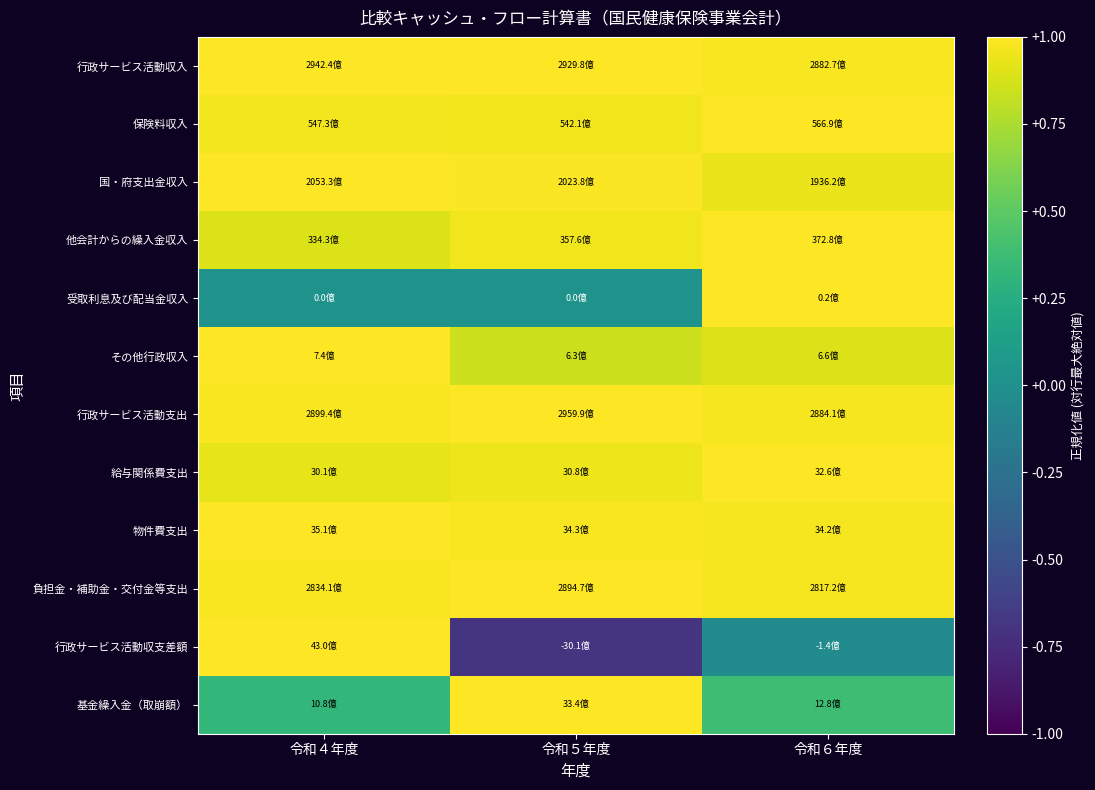

What is the total value across all series at 令和６年度?

10.1